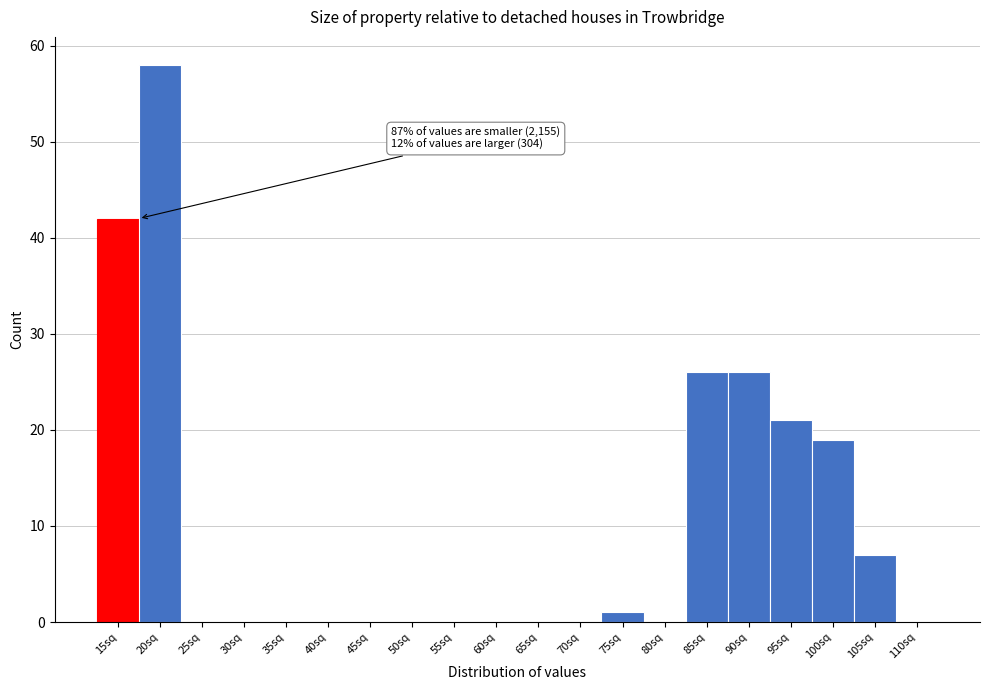

Reading left to right, extract all data points from this chart.

15sq=42	20sq=58	25sq=0	30sq=0	35sq=0	40sq=0	45sq=0	50sq=0	55sq=0	60sq=0	65sq=0	70sq=0	75sq=1	80sq=0	85sq=26	90sq=26	95sq=21	100sq=19	105sq=7	110sq=0